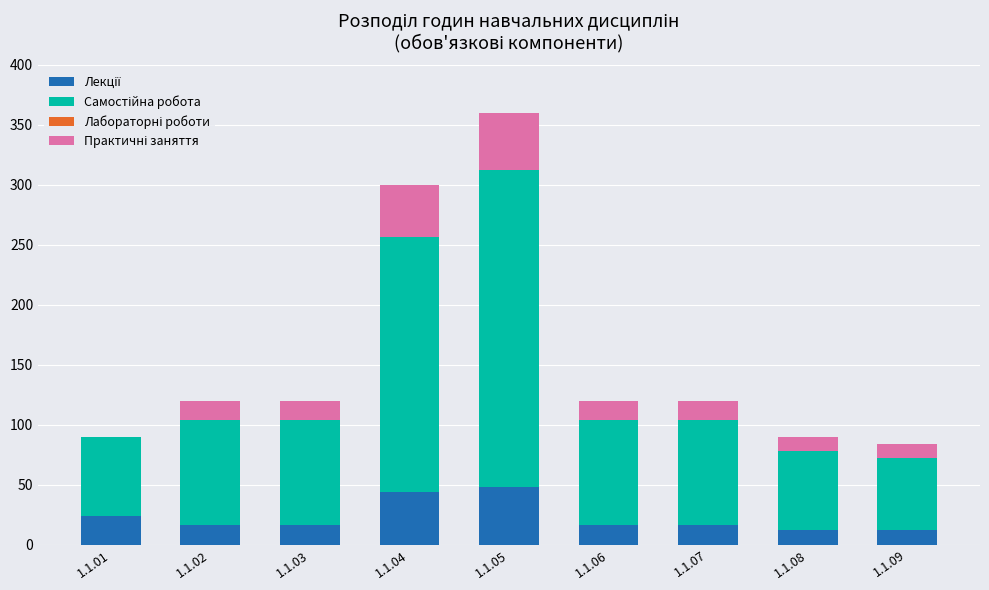

At which category is the sum across all series the highest?

1.1.05